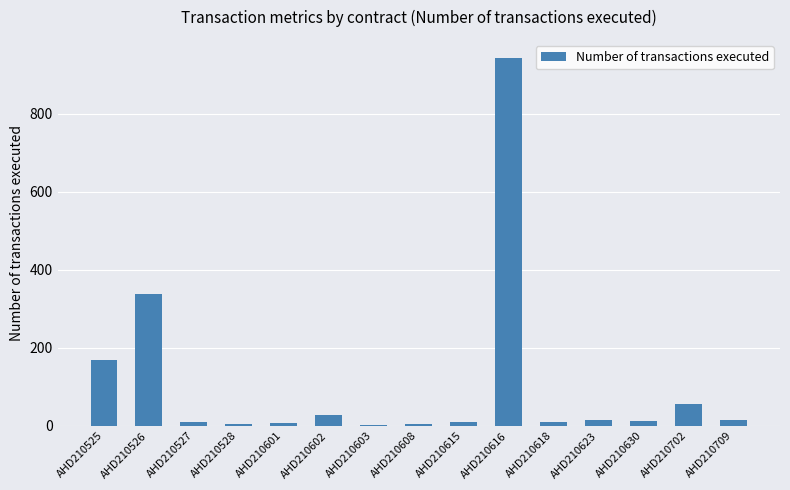

What is the average value?

108